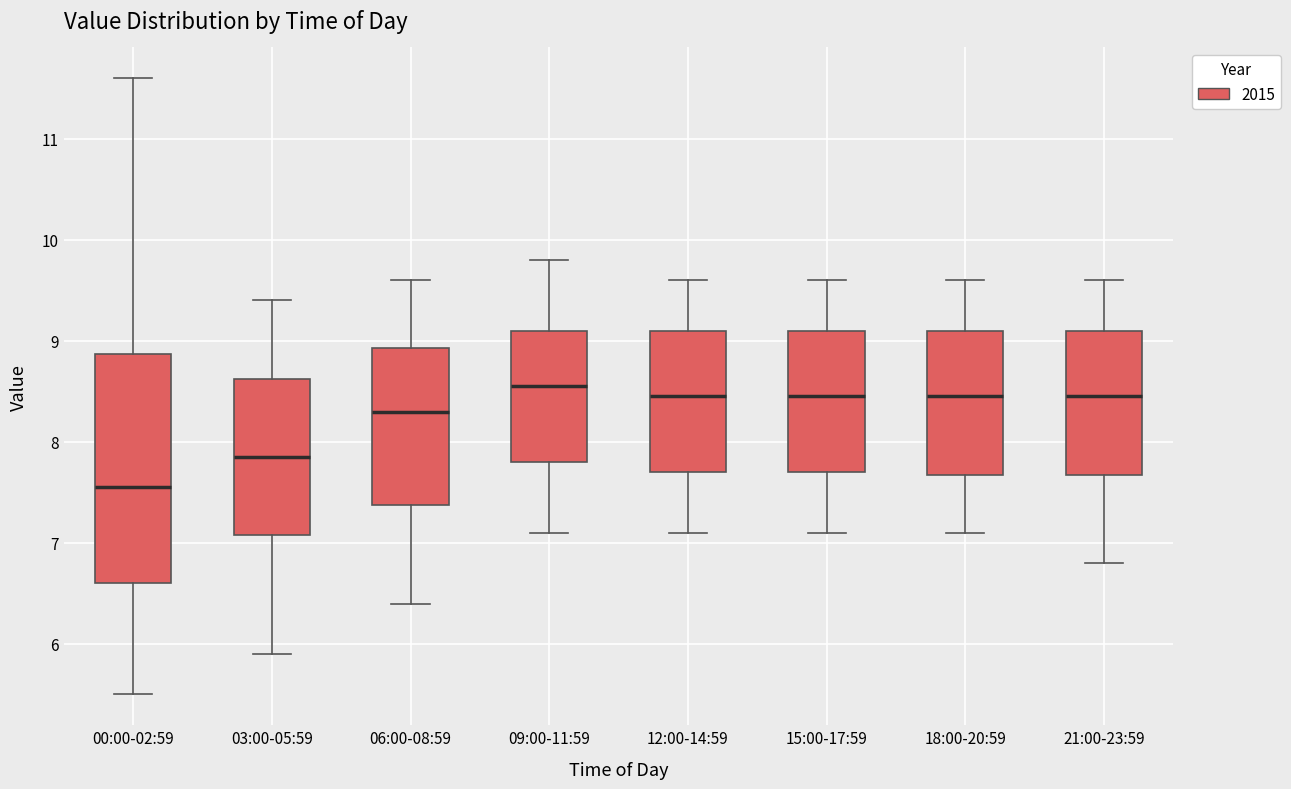

Comparing the boxes themselves (not the whiskers), which one is the tallest?

00:00-02:59